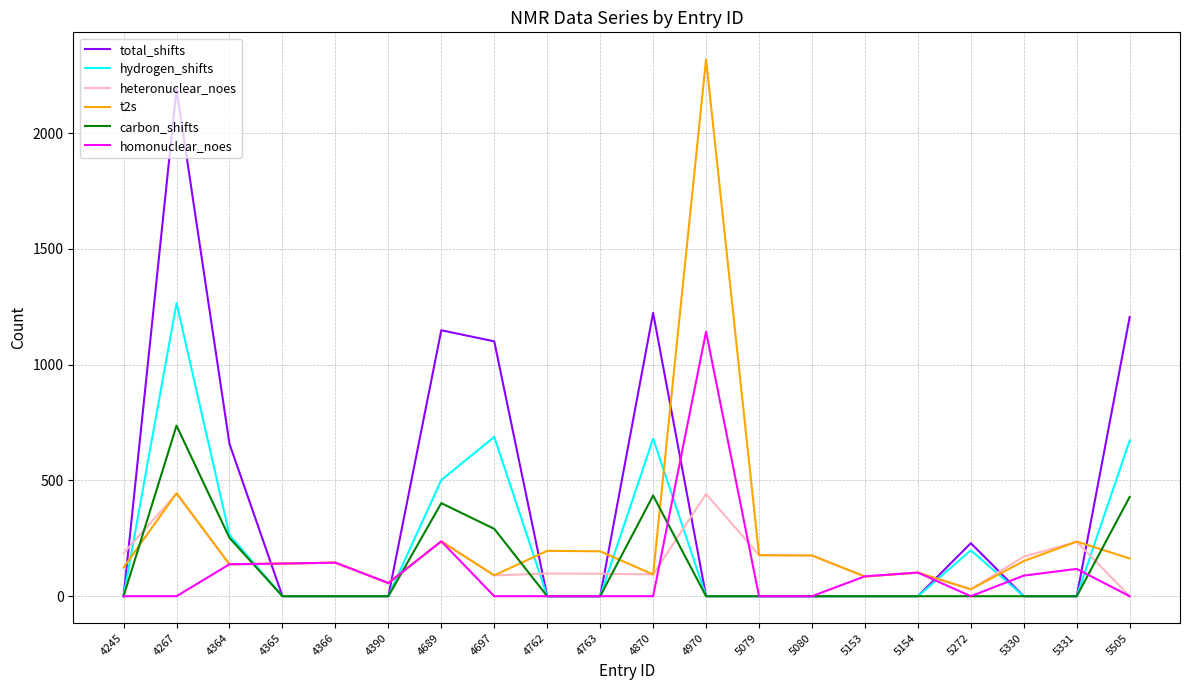

At which label is homonuclear_noes closest to 571?

4689